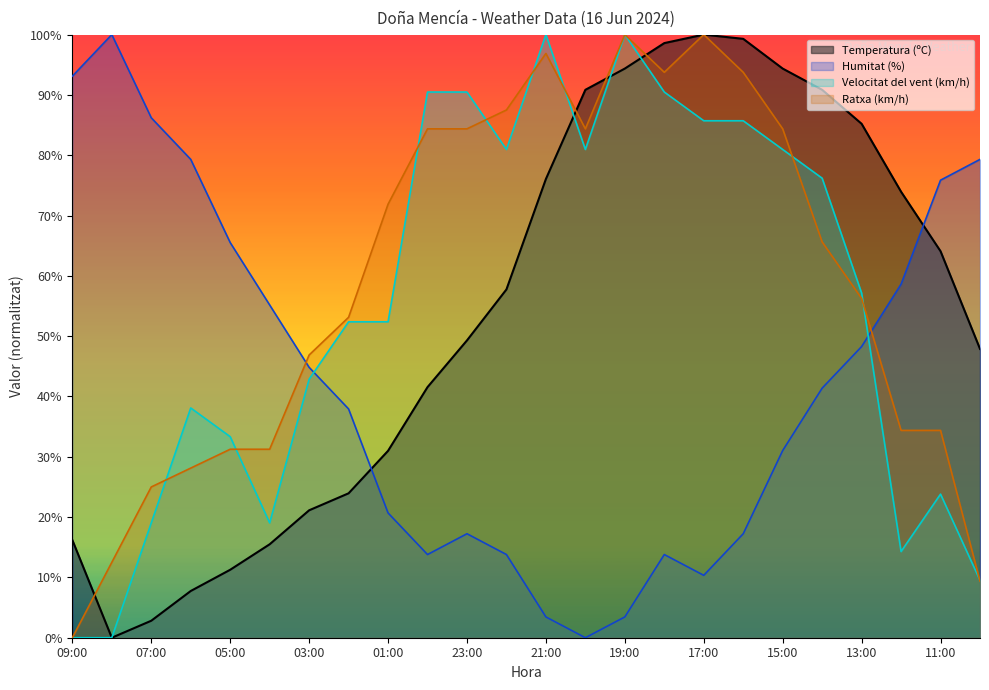

Does the chart display data point markers on the line(s)?

No